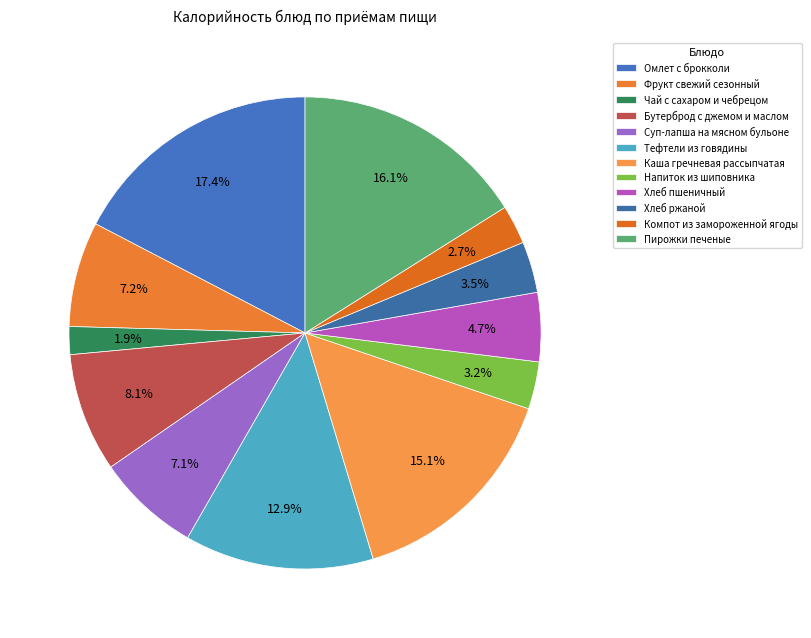

Does any single category account for the majority?

No